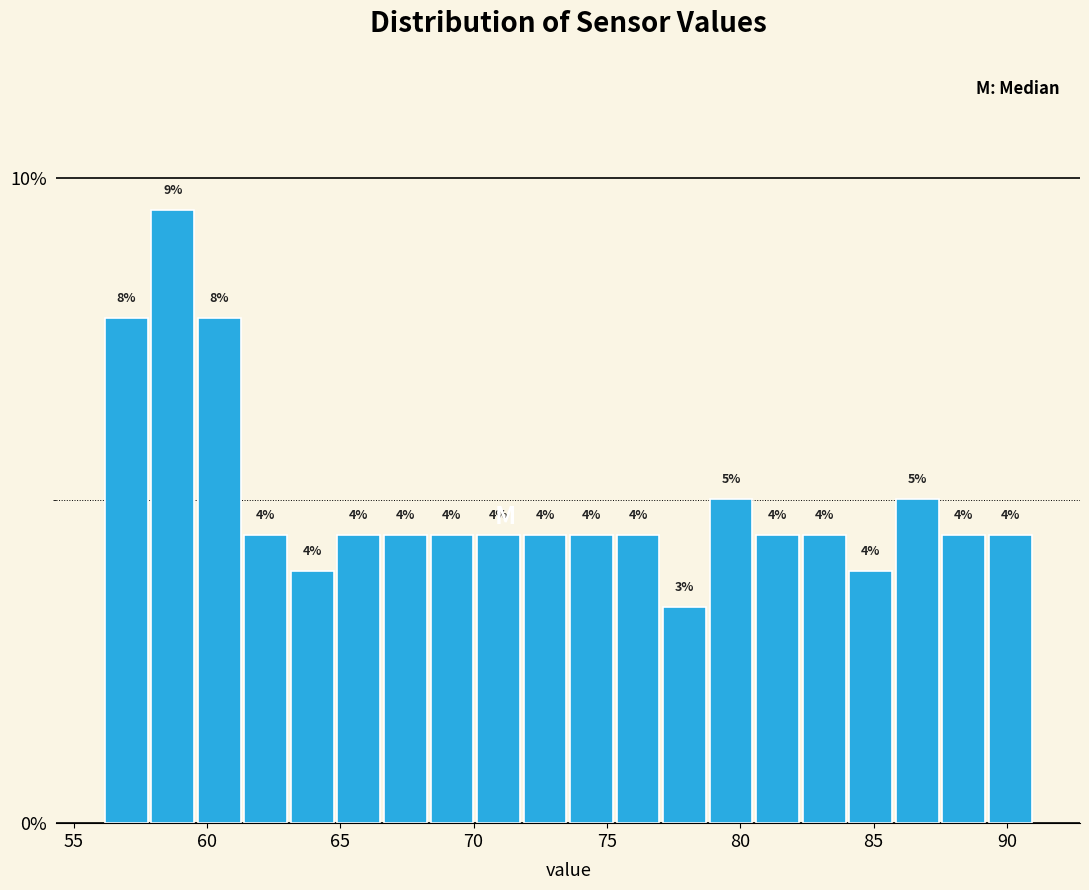

Read against the x-axis, roughly where is the centre of the tallest bar?

58.5